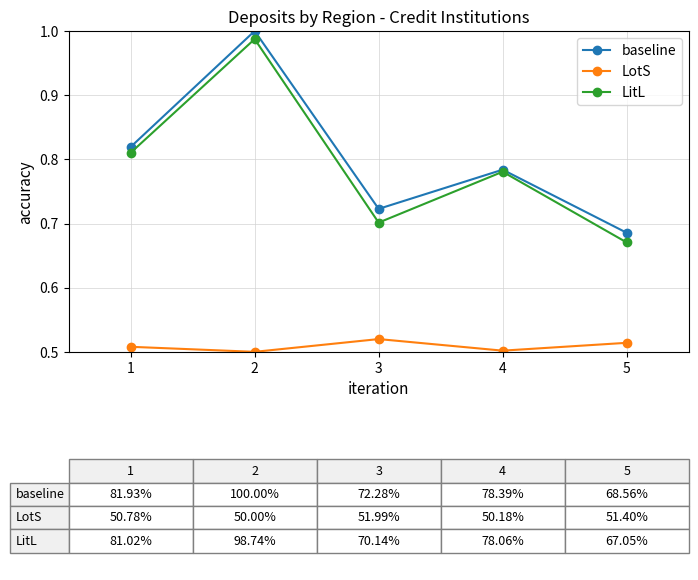

Where is baseline nearest to the value 0?

5